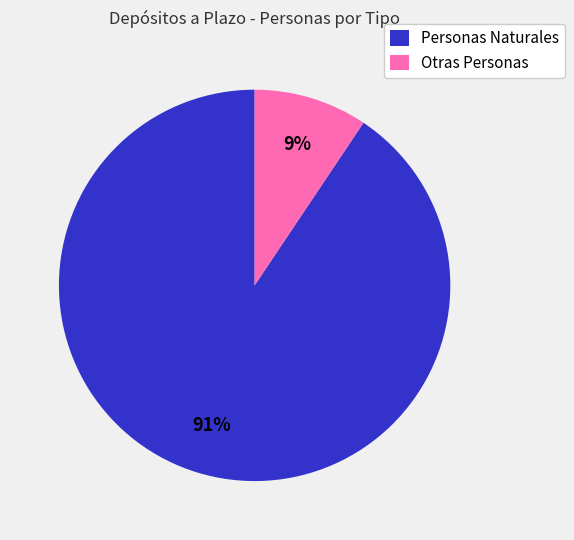

Is it true that Personas Naturales is 91% of the pie?

True